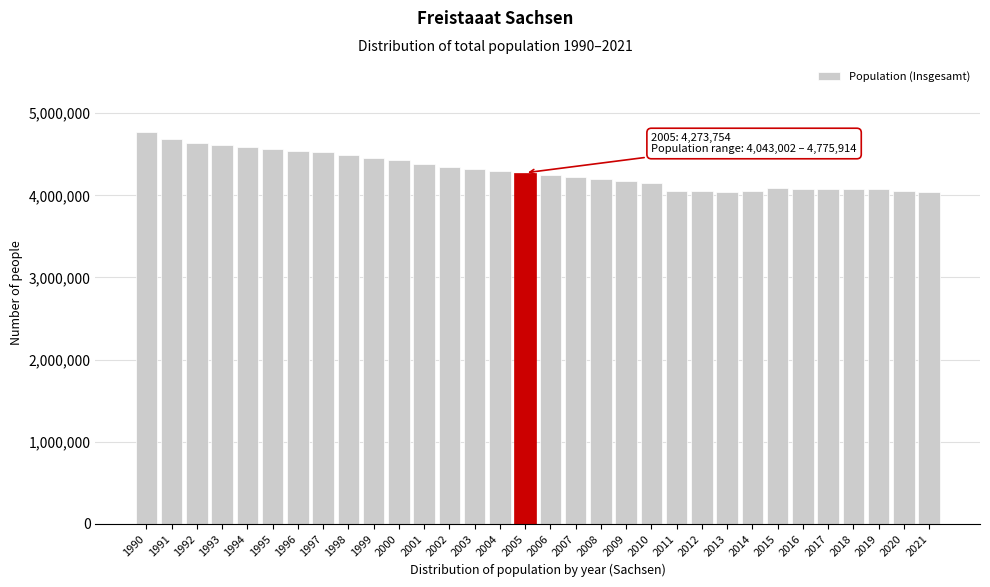

What is the maximum value shown in the chart?

4775914